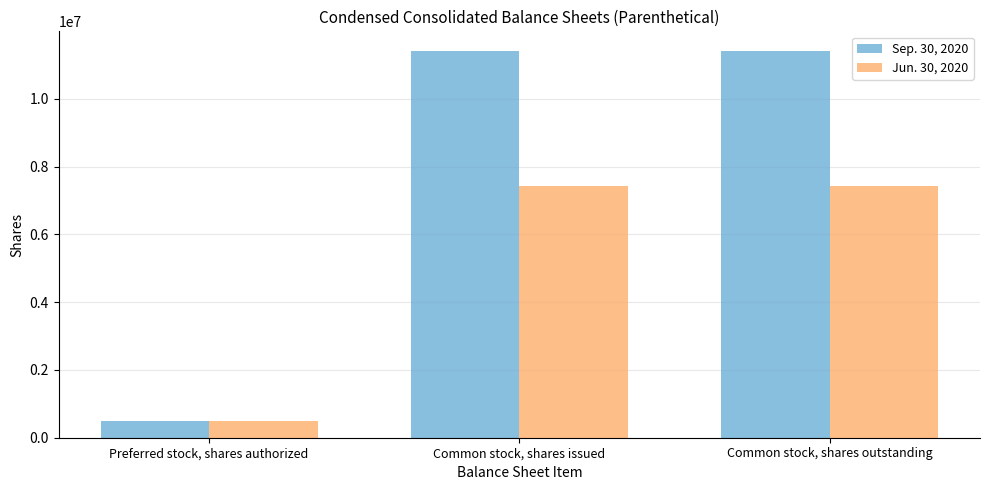

The value of Sep. 30, 2020 at Common stock, shares issued is 11419737. True or false?

True